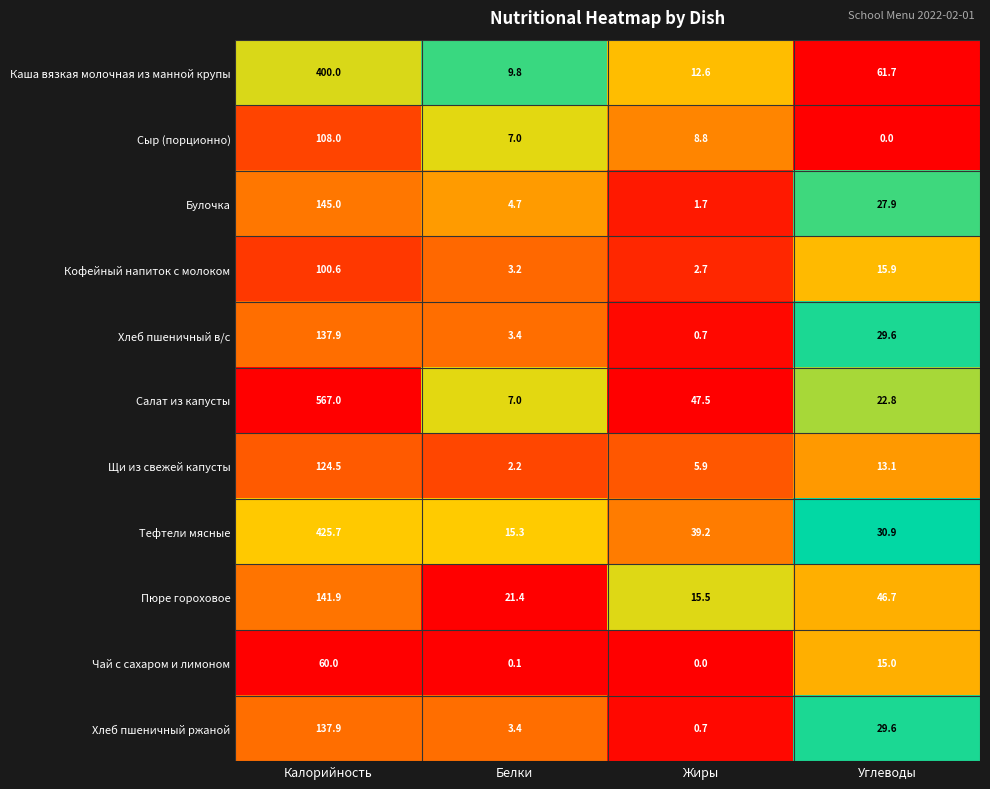

At how many categories does at least one series exceed 0?

4